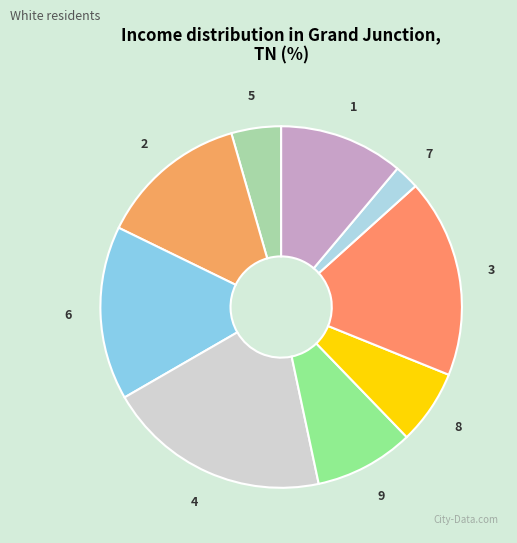

Which category has the biggest portion of the pie?

4